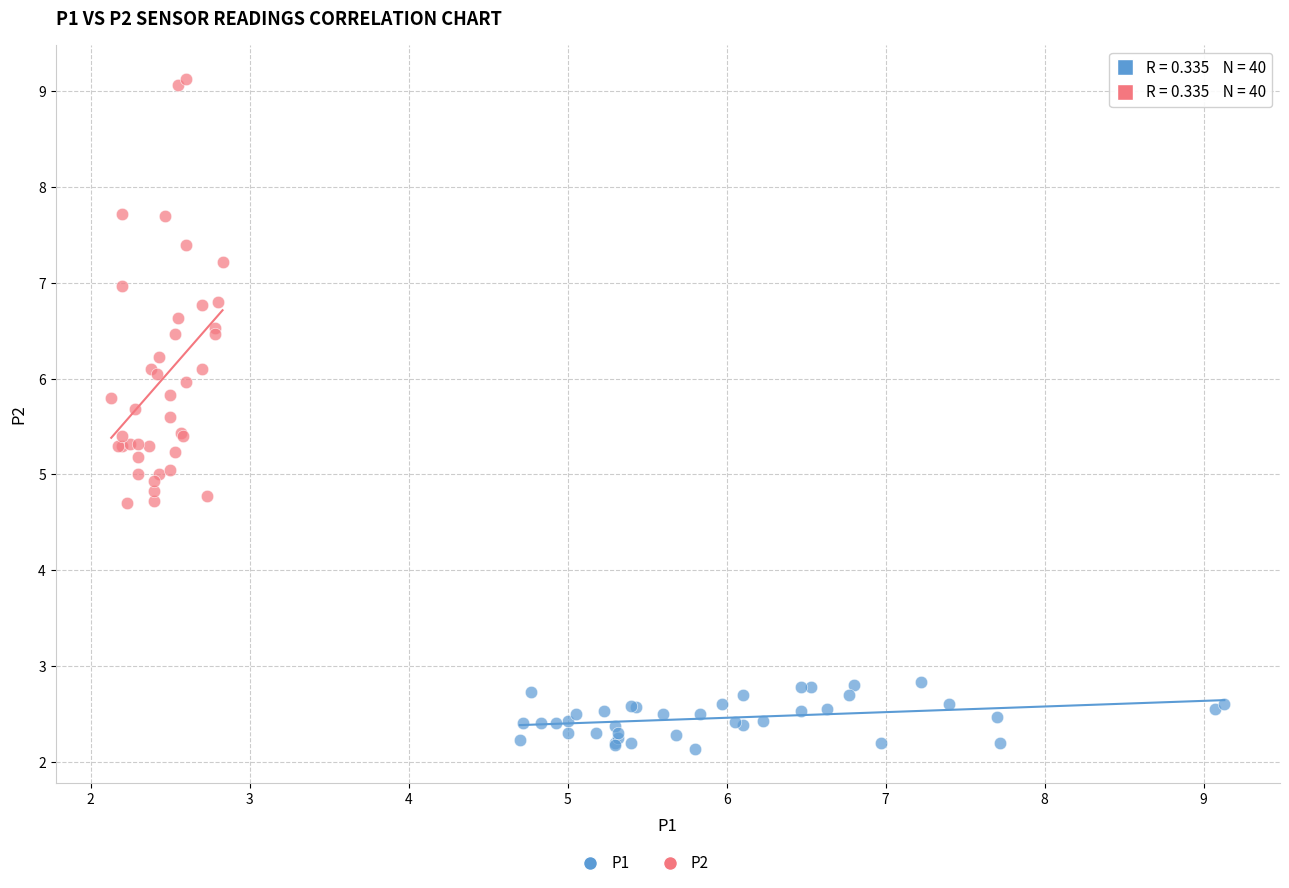

Which series has the widest spread of Y values?

P2